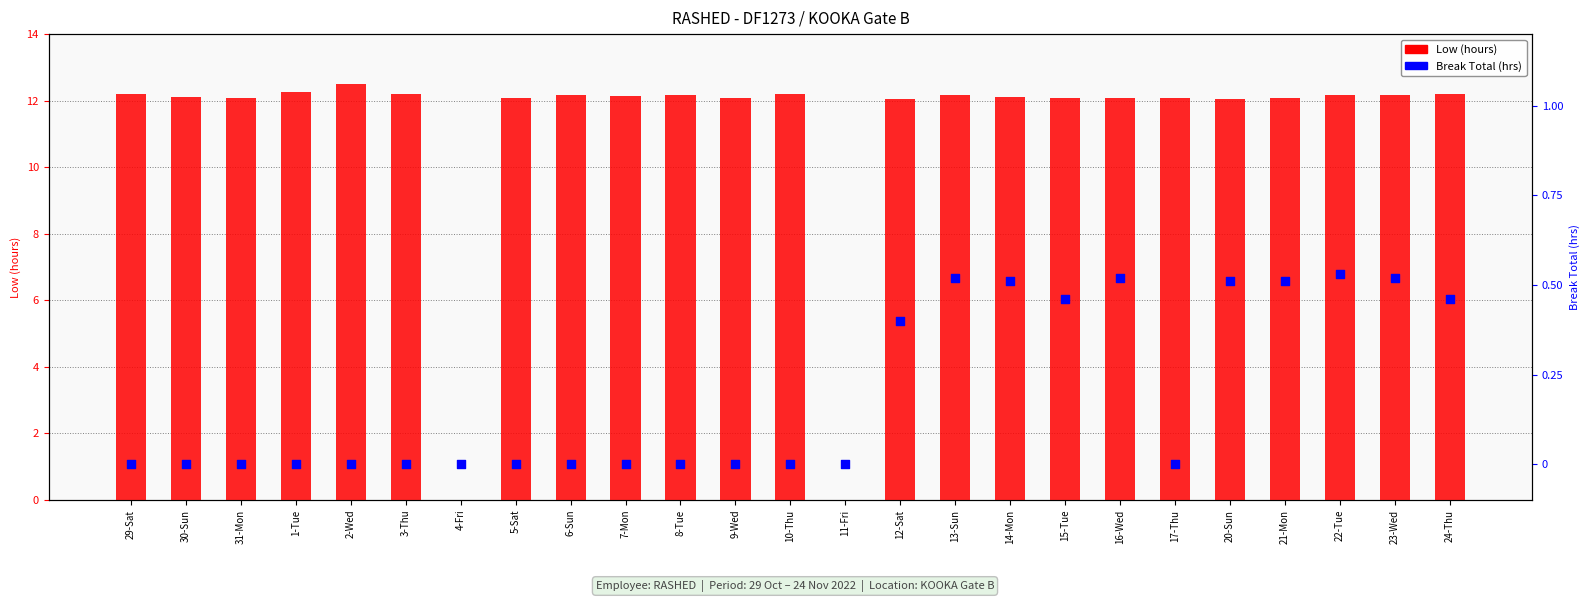

At how many categories does at least one series exceed 5?

23